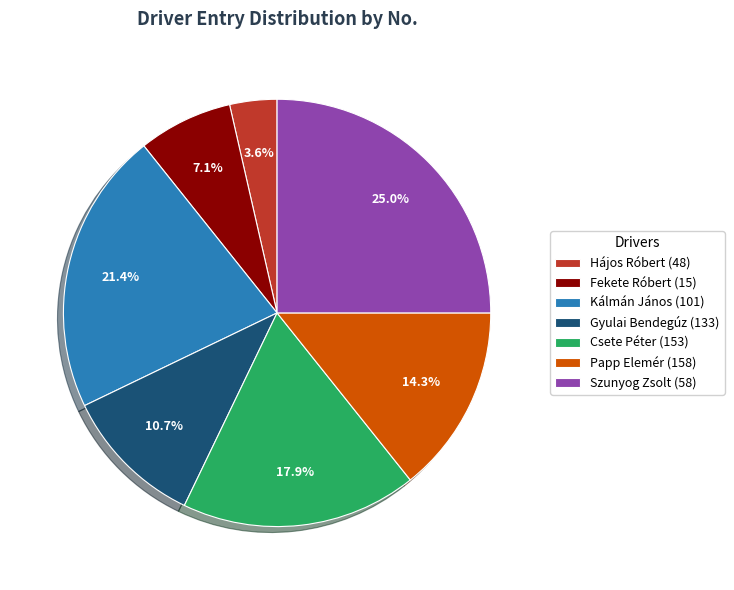

To the nearest percent, what is the average slice percentage?

14%